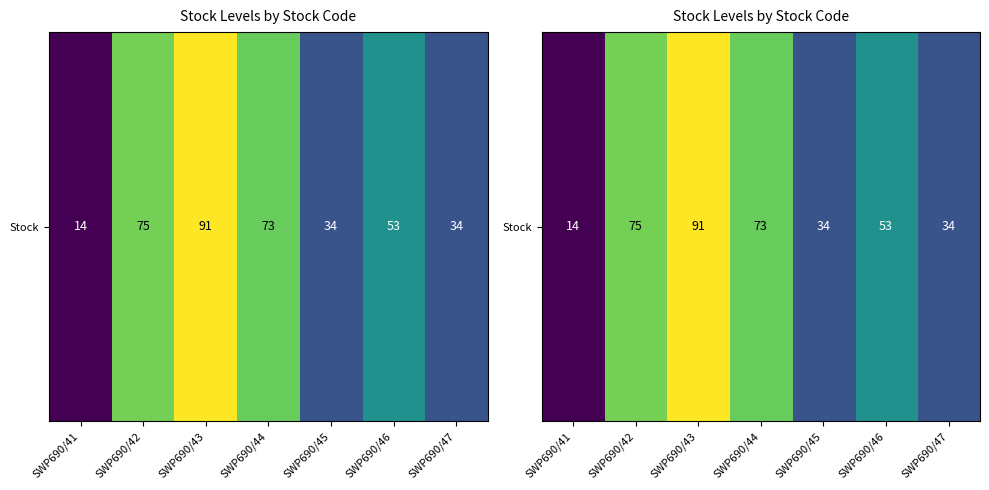

Approximately how many times larger is the value at SWP690/41 compared to SWP690/46?

0.3